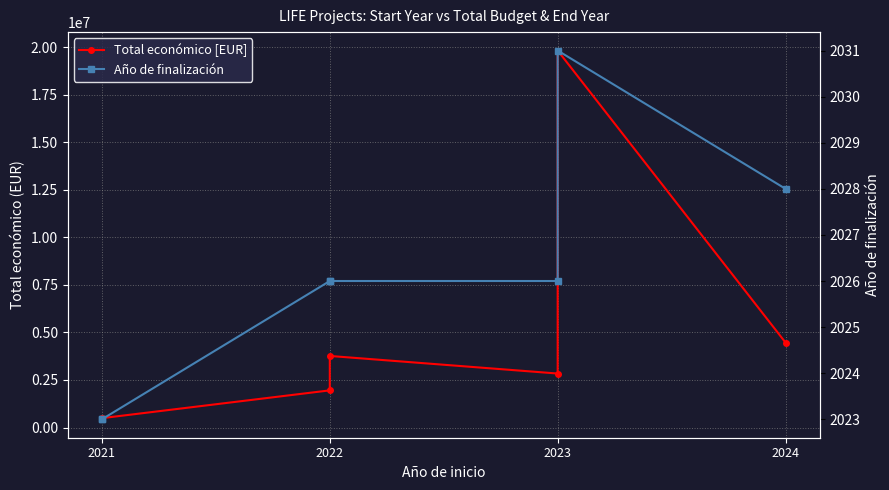

What is the difference between the highest and lowest values at 2023?

2837643